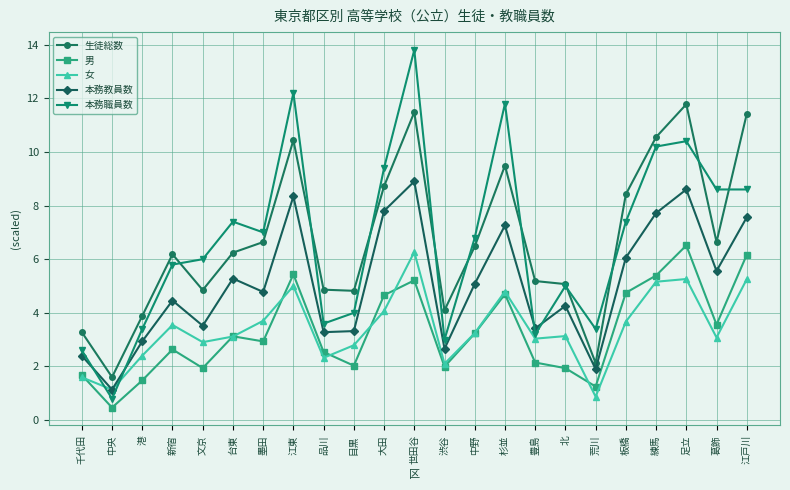

True or false: 生徒総数 and 本務教員数 cross at least once.

False